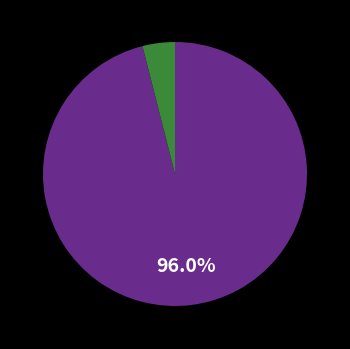

Does any single category account for the majority?

Yes